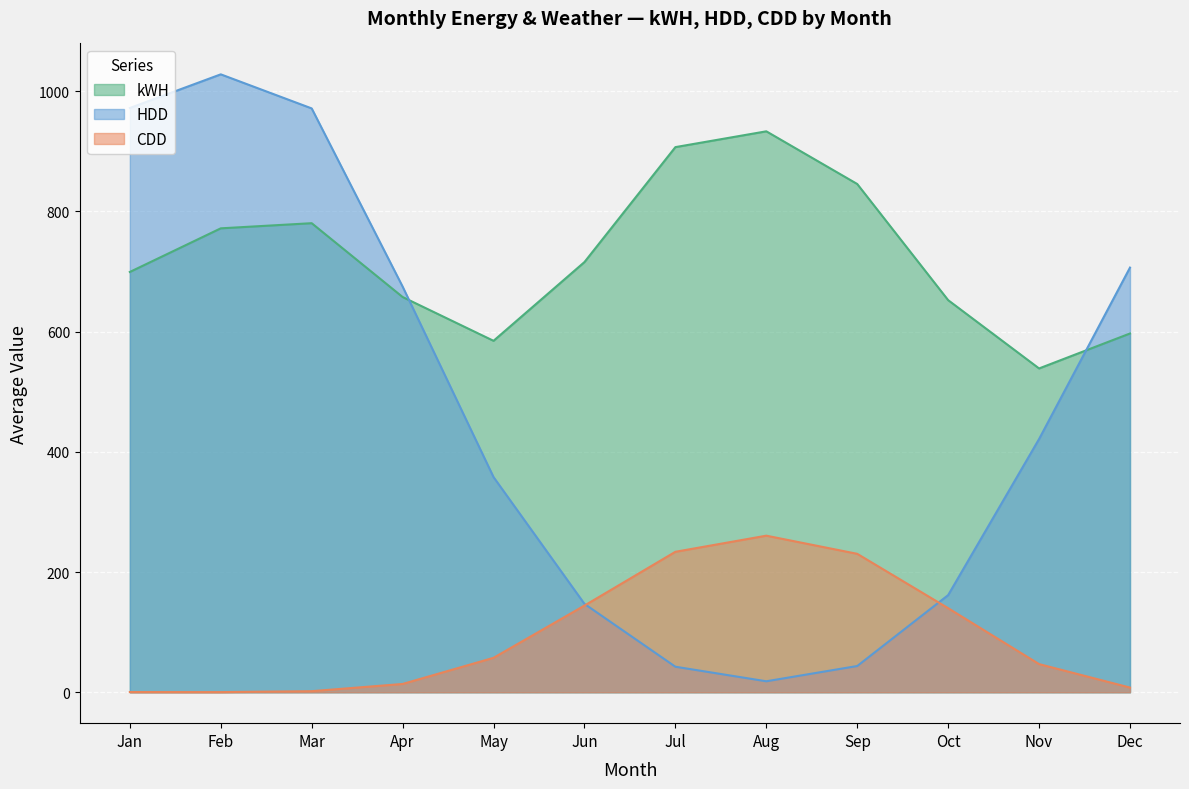

List the series in order of their peak value, lowest first.

CDD, kWH, HDD